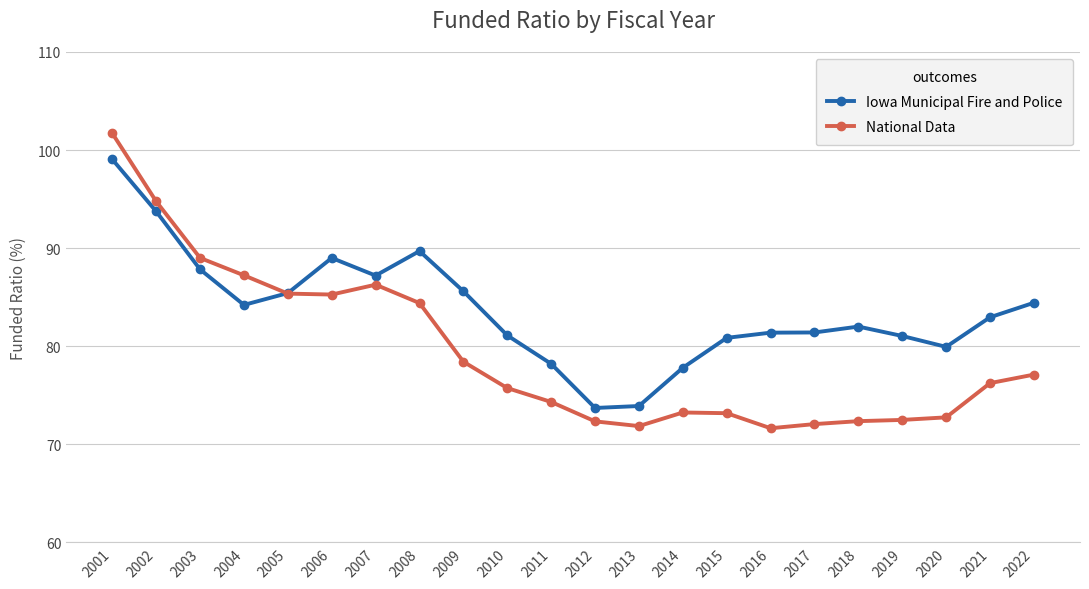

What is the value of the National Data point at the 22nd from the left?

77.1